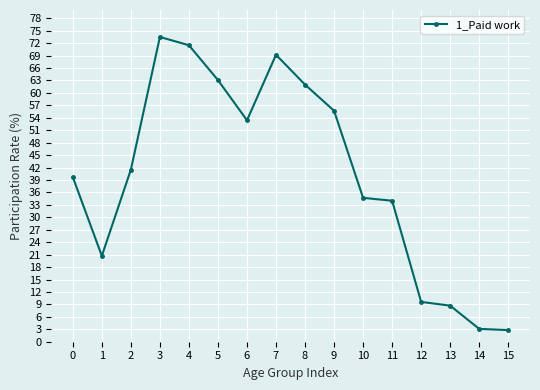

How many values are below 41?

8